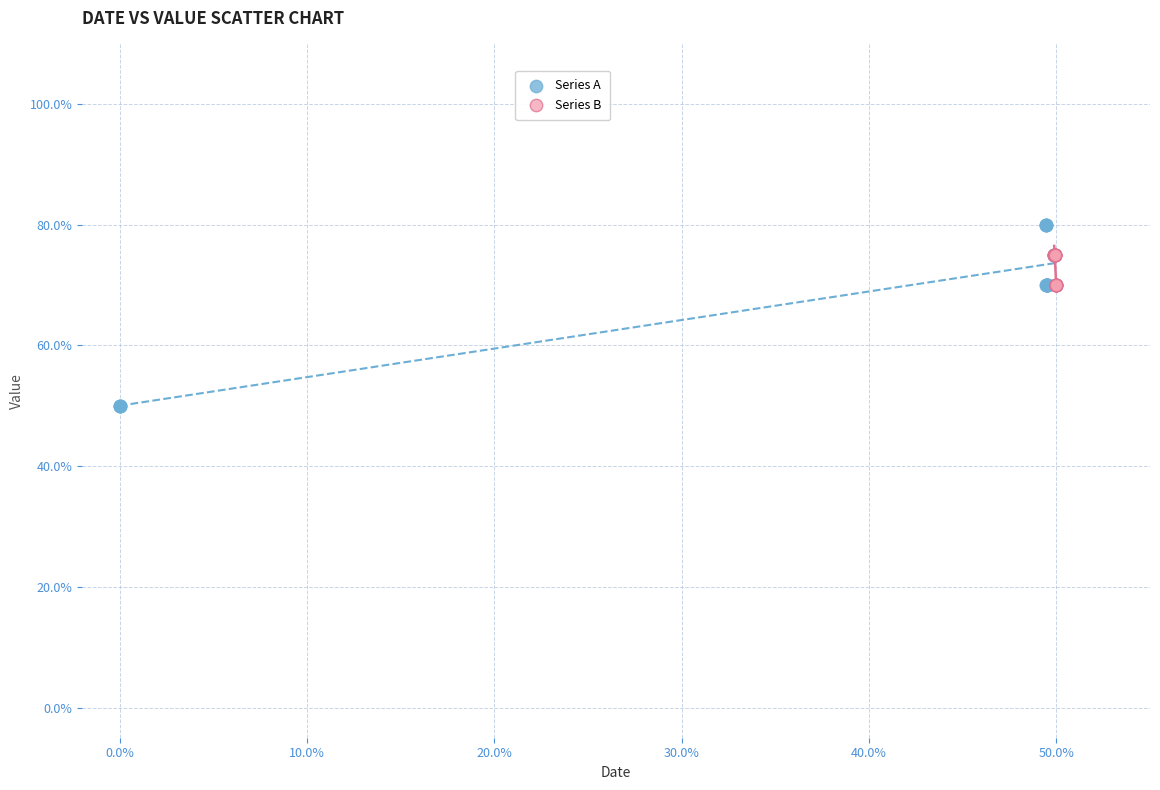

Which series has the largest Y range (max minus min)?

Series A